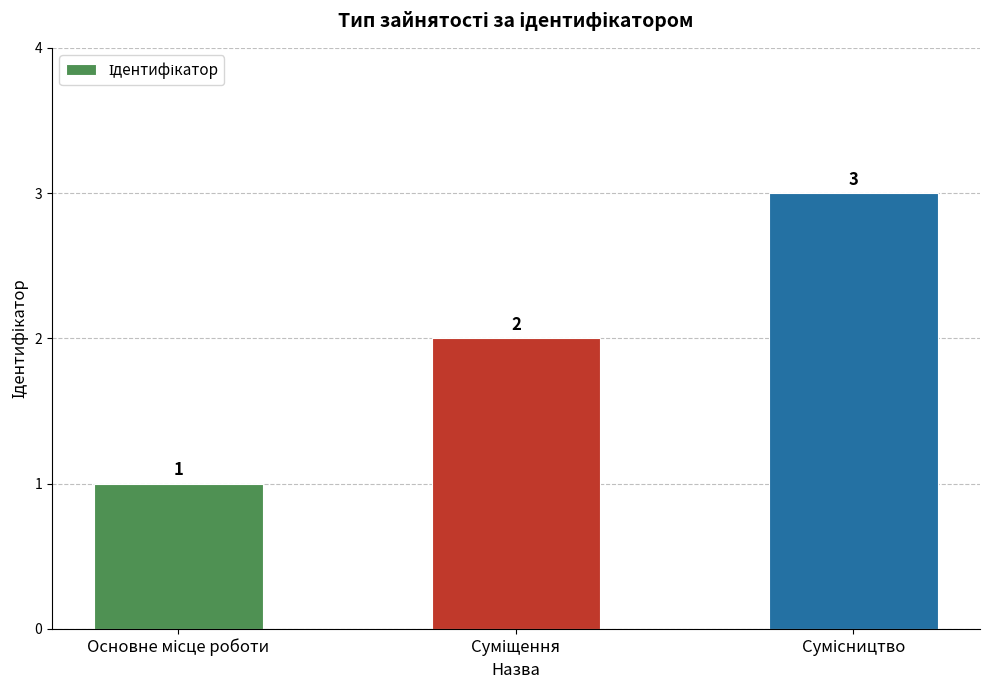

What is the value of the 1st bar from the left?

1